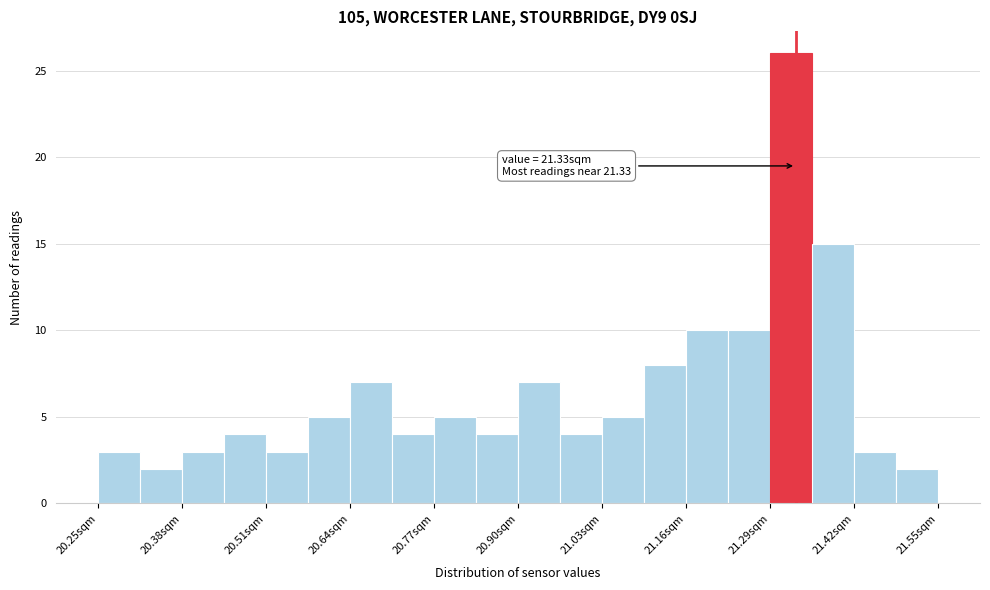

Around what value on the x-axis is the tallest bar? Give the approximate position of its centre, as read against the axis.

21.32